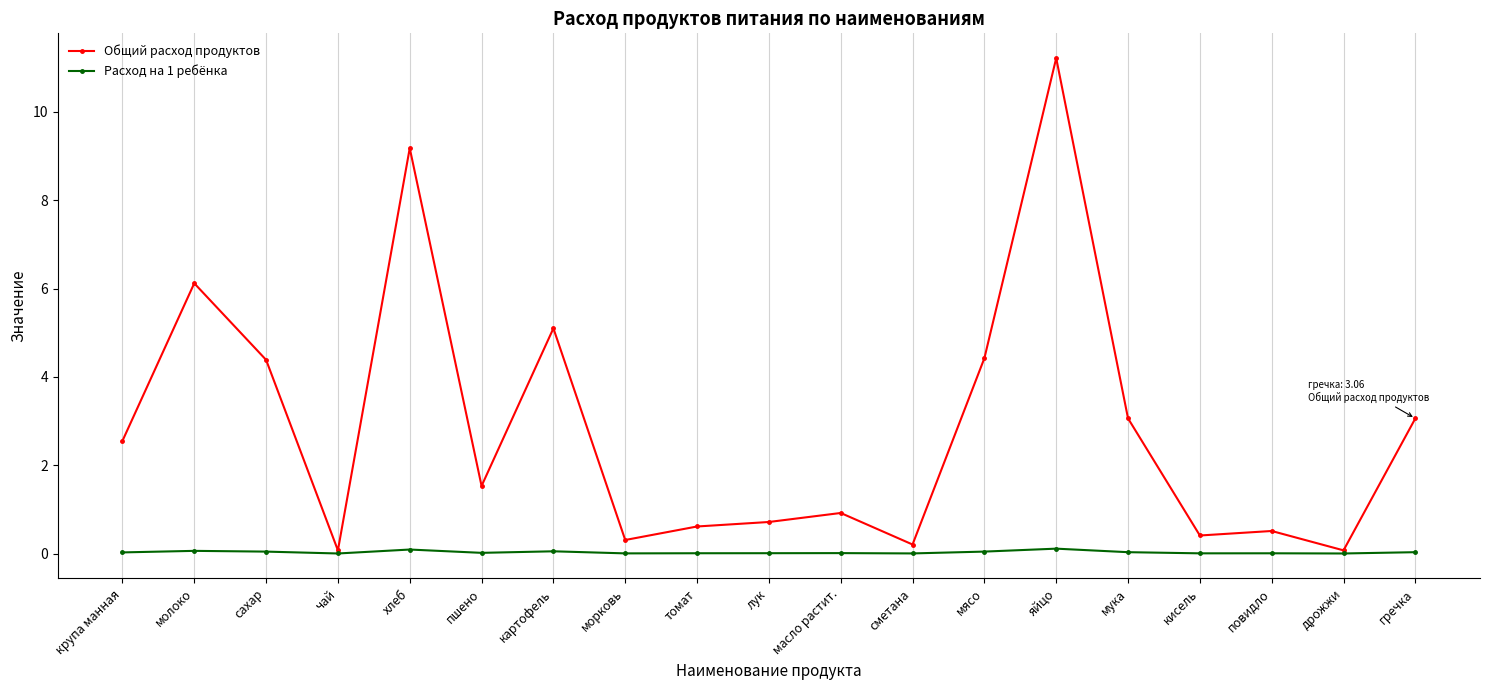

What is the spread (max minus min) of values at сметана?

0.2